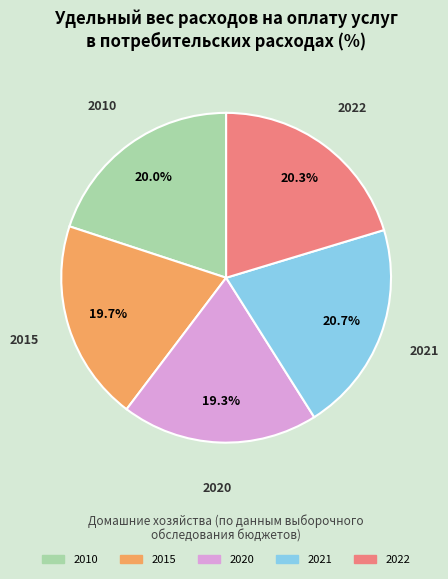

How many segments does this pie chart have?

5